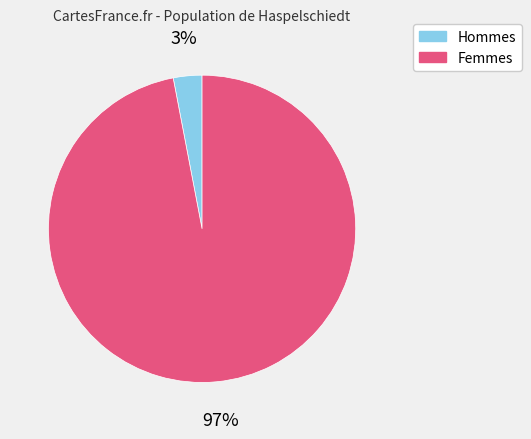

Does any single category account for the majority?

Yes